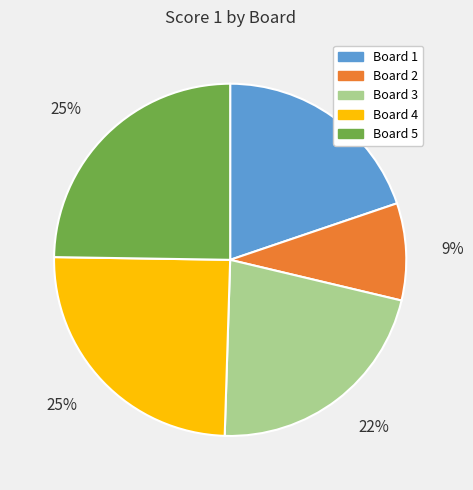

Between Board 2 and Board 4, which is larger?

Board 4